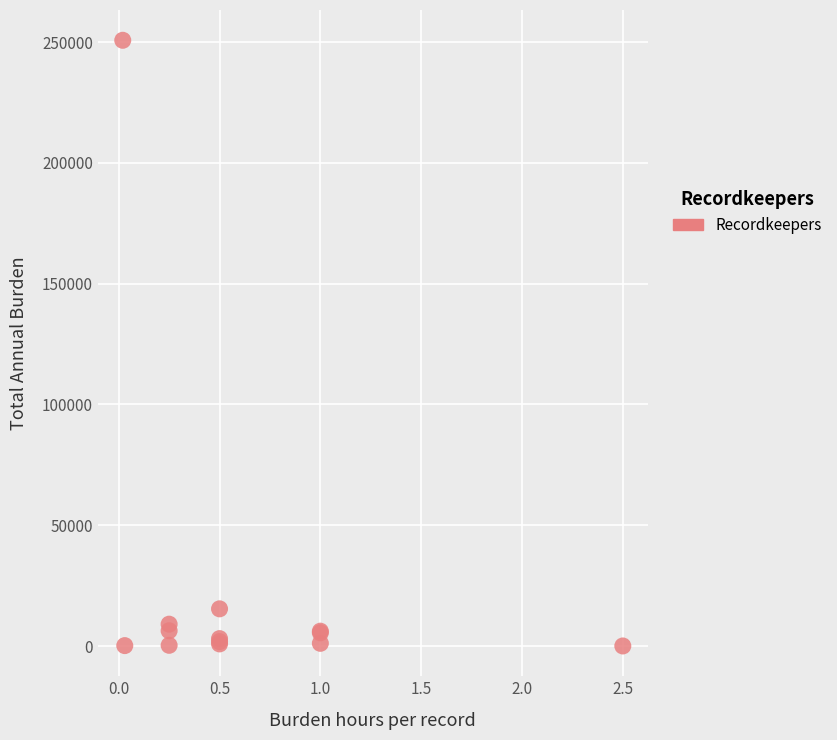

What Y value in the scatter plot is closest to 125388?

15407.5